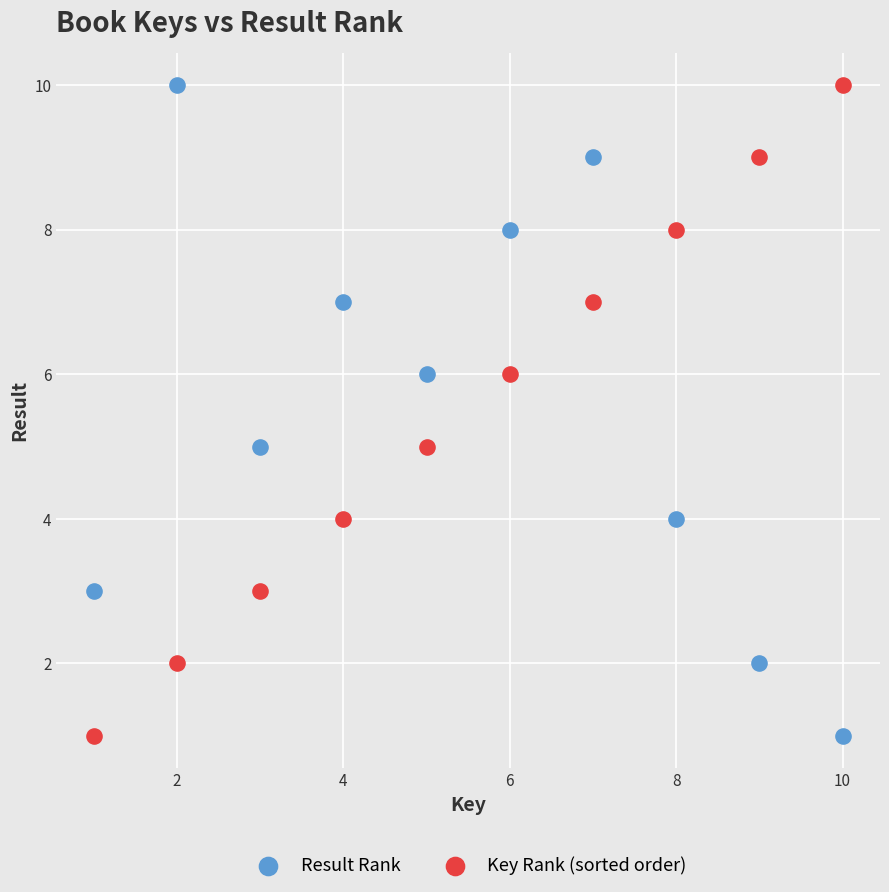

What are all the series names shown in the legend?

Result Rank, Key Rank (sorted order)